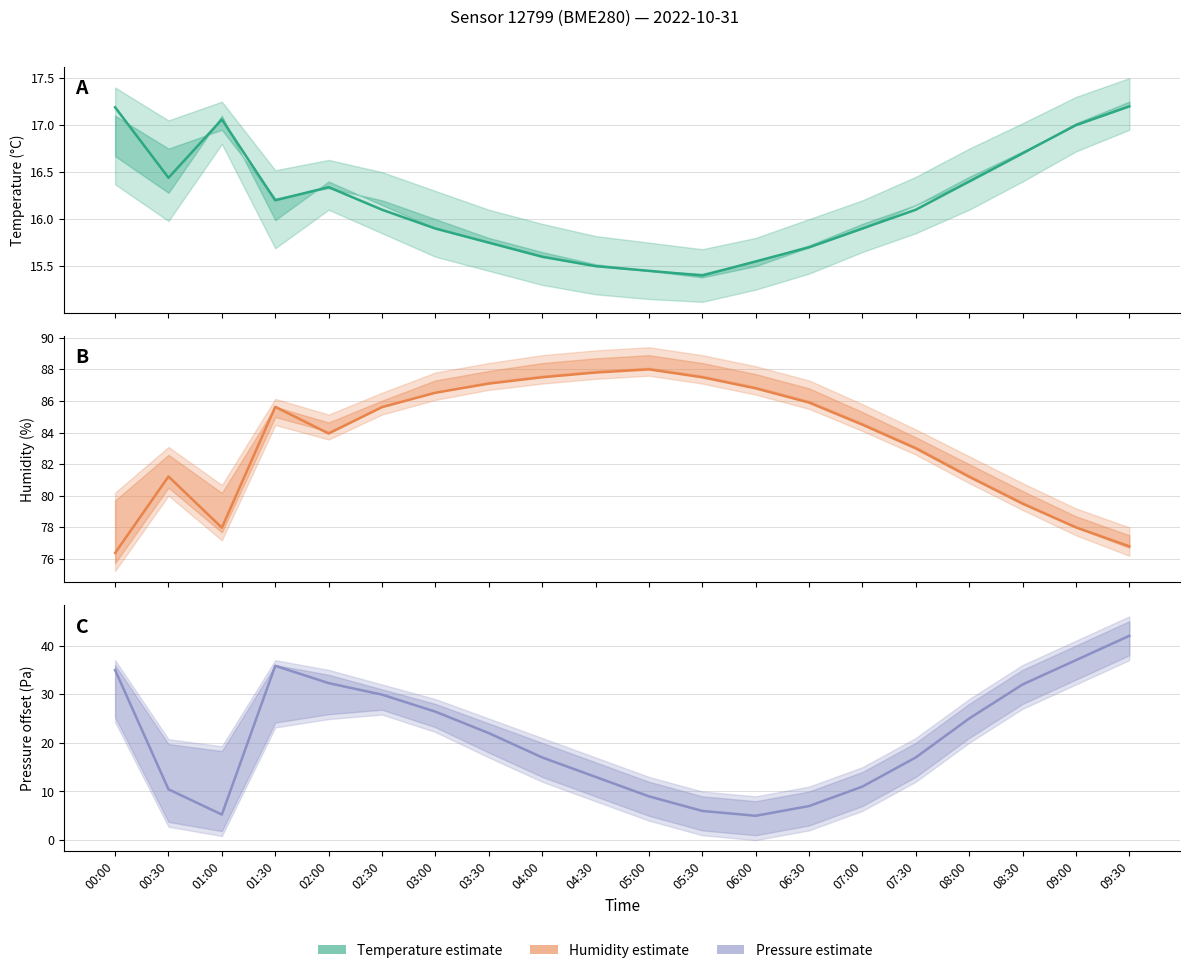

How many data points in pressure are above 22?

9